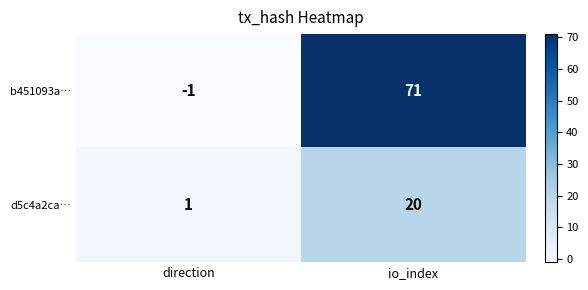

How many distinct data groups are displayed?

2